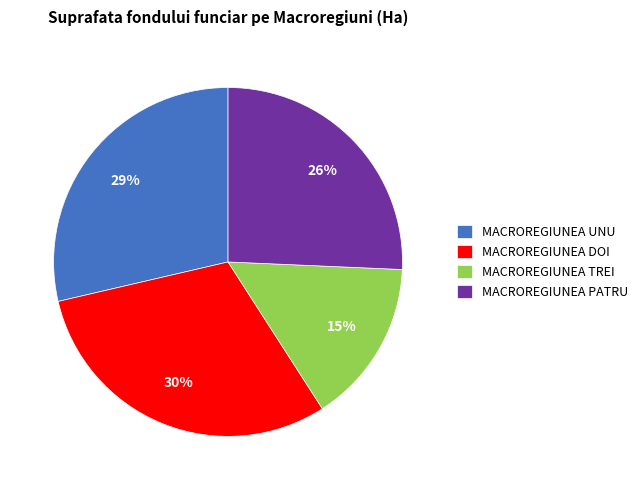

What is the largest slice in the pie chart?

MACROREGIUNEA DOI